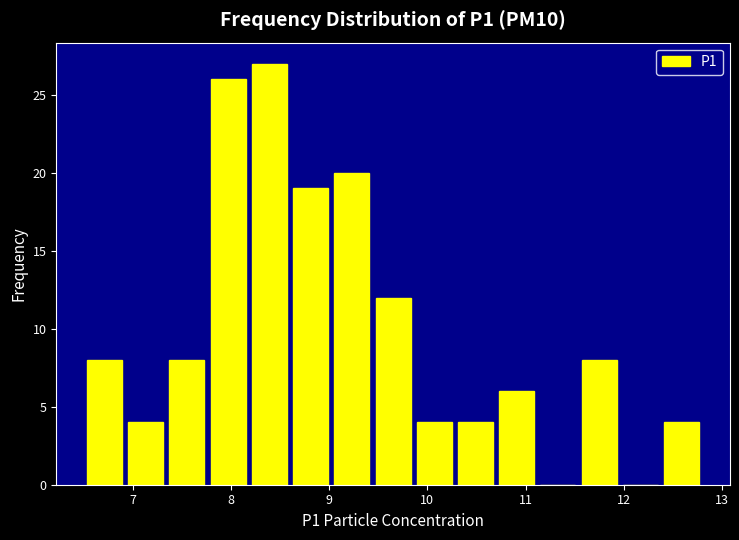

Which range on the x-axis has the tallest bar?

8.18 to 8.60